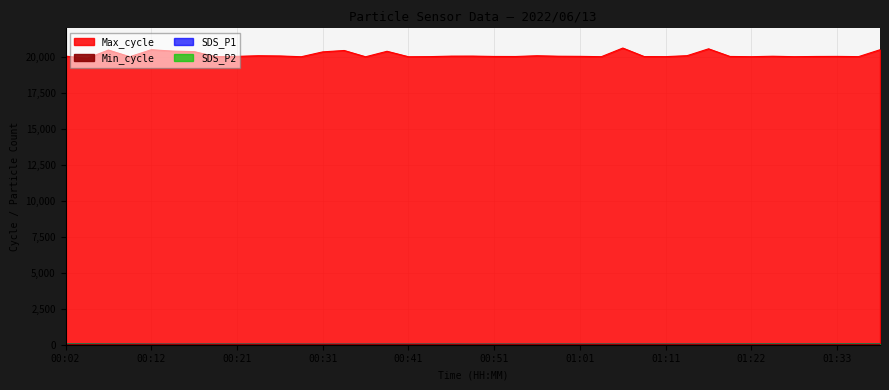

How many lines are shown in the chart?

3